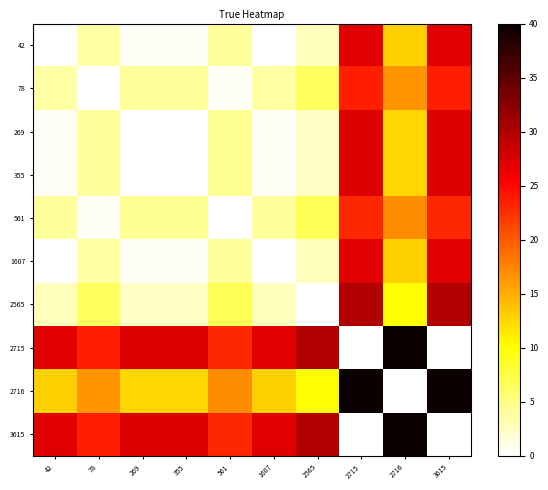

Reading right to left, extract all data points from this chart.

42: 3615=27.1	2716=12.9	2715=27.1	2565=2.8	1607=0.0	561=4.0	355=0.3	269=0.4	78=3.6	42=0.0
78: 3615=23.5	2716=16.5	2715=23.5	2565=6.4	1607=3.6	561=0.4	355=4.0	269=4.0	78=0.0	42=3.6
269: 3615=27.4	2716=12.6	2715=27.4	2565=2.5	1607=0.4	561=4.4	355=0.0	269=0.0	78=4.0	42=0.4
355: 3615=27.4	2716=12.6	2715=27.4	2565=2.5	1607=0.3	561=4.4	355=0.0	269=0.0	78=4.0	42=0.3
561: 3615=23.1	2716=16.9	2715=23.1	2565=6.8	1607=4.0	561=0.0	355=4.4	269=4.4	78=0.4	42=4.0
1607: 3615=27.1	2716=12.9	2715=27.1	2565=2.8	1607=0.0	561=4.0	355=0.3	269=0.4	78=3.6	42=0.0
2565: 3615=29.9	2716=10.1	2715=29.9	2565=0.0	1607=2.8	561=6.8	355=2.5	269=2.5	78=6.4	42=2.8
2715: 3615=0.0	2716=40.0	2715=0.0	2565=29.9	1607=27.1	561=23.1	355=27.4	269=27.4	78=23.5	42=27.1
2716: 3615=40.0	2716=0.0	2715=40.0	2565=10.1	1607=12.9	561=16.9	355=12.6	269=12.6	78=16.5	42=12.9
3615: 3615=0.0	2716=40.0	2715=0.0	2565=29.9	1607=27.1	561=23.1	355=27.4	269=27.4	78=23.5	42=27.1